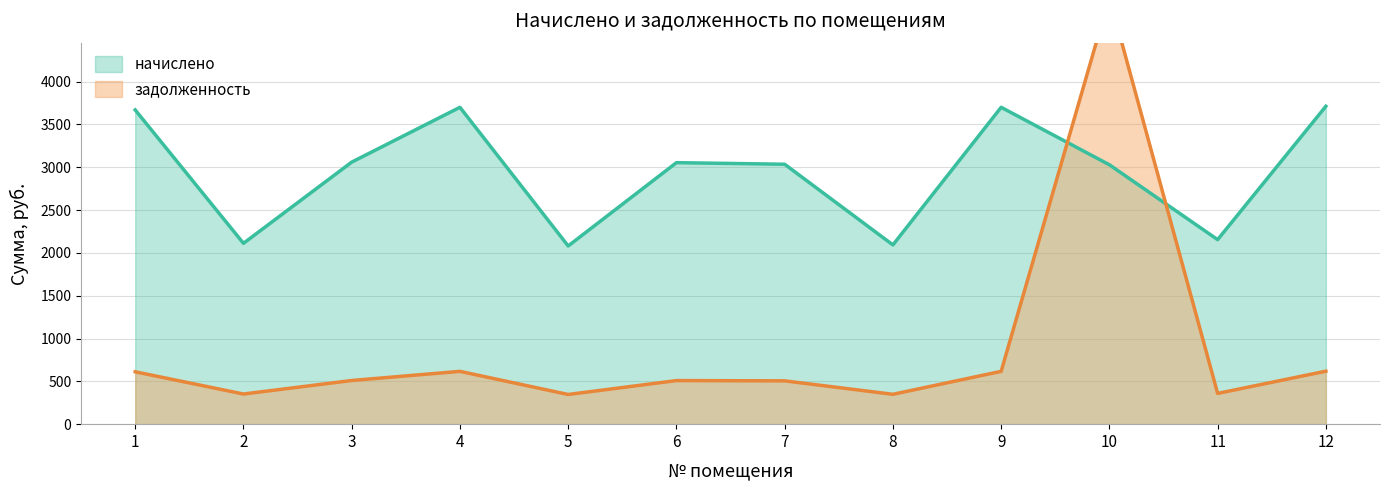

At how many categories does at least one series exceed 3580?

5